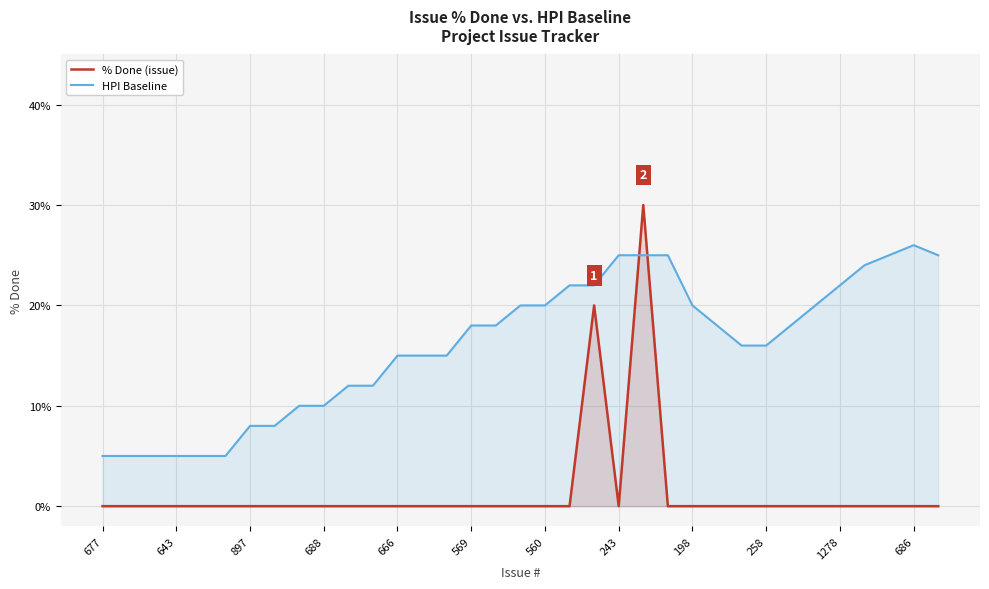

What is the difference between the highest and lowest values at 19?

22